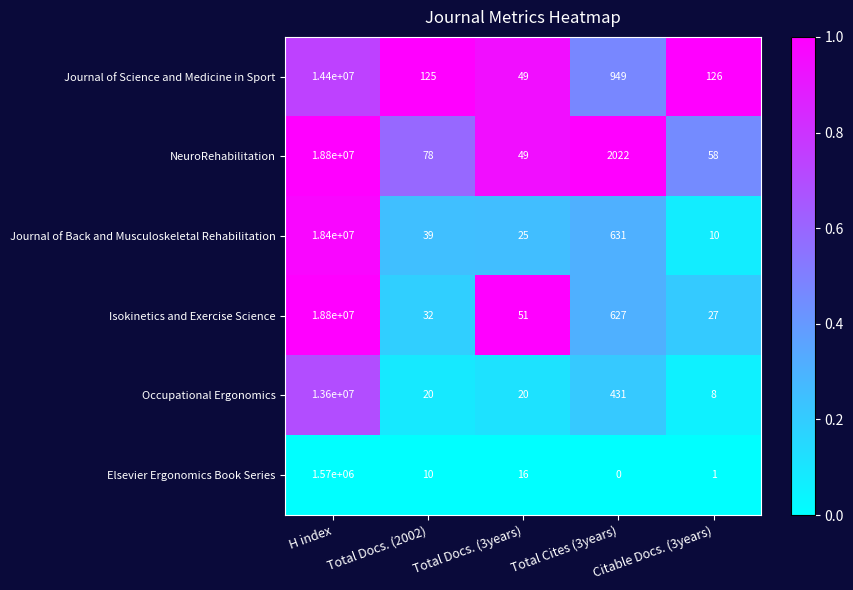

How many series are shown in this chart?

6